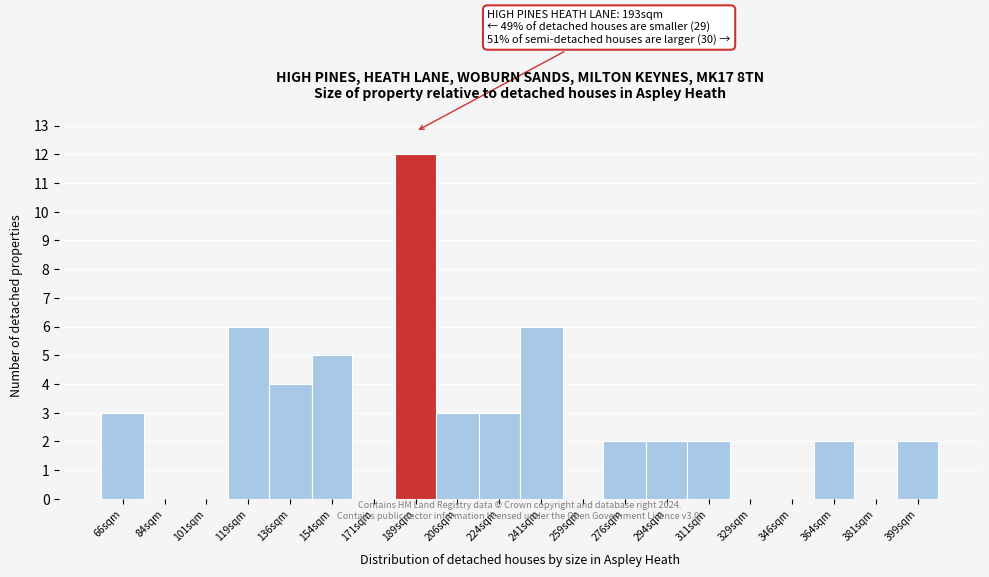

Reading left to right, extract all data points from this chart.

66sqm=3	84sqm=0	101sqm=0	119sqm=6	136sqm=4	154sqm=5	171sqm=0	189sqm=12	206sqm=3	224sqm=3	241sqm=6	259sqm=0	276sqm=2	294sqm=2	311sqm=2	329sqm=0	346sqm=0	364sqm=2	381sqm=0	399sqm=2